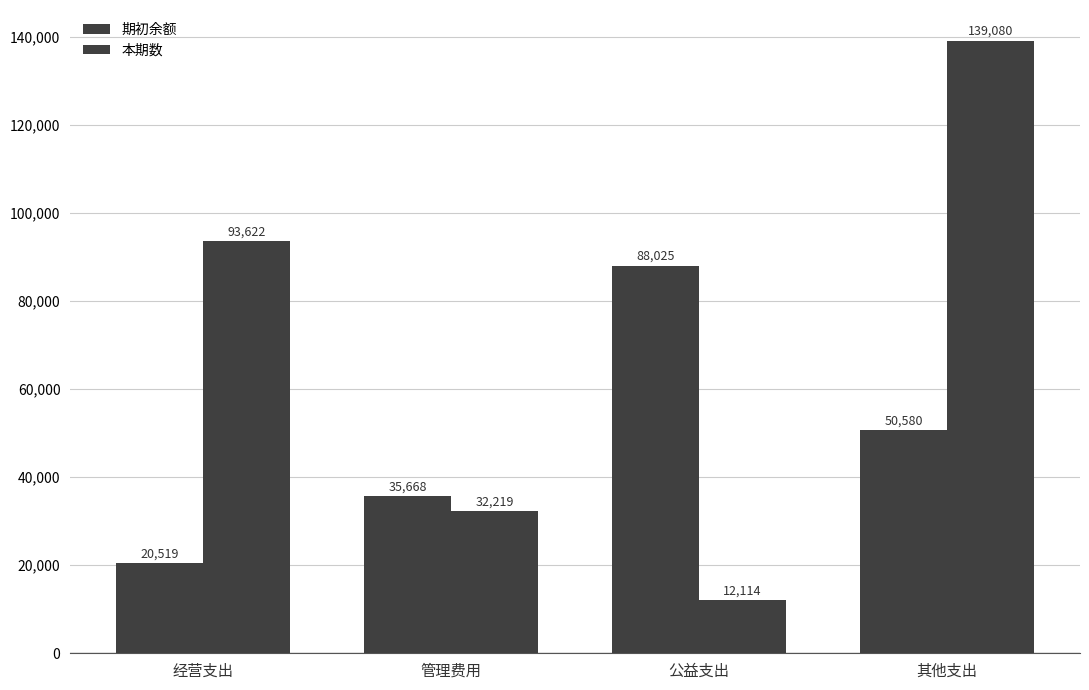

How many distinct data groups are displayed?

2